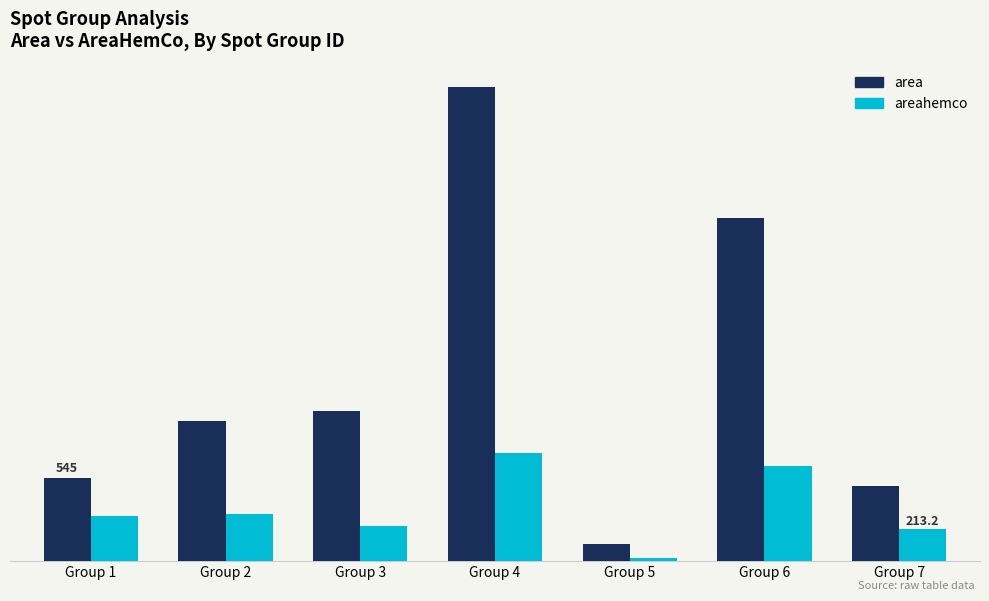

Are the bars horizontal?

No